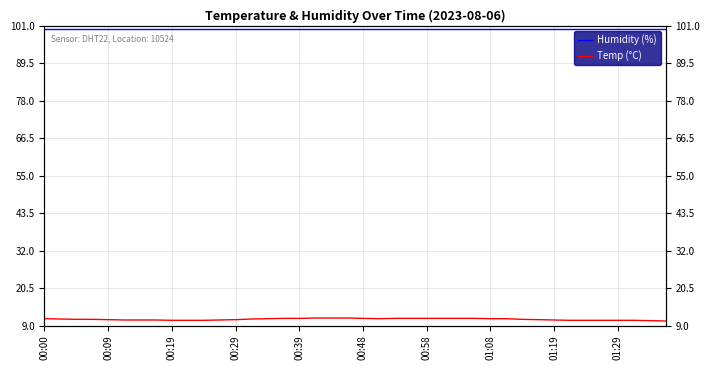

Reading right to left, what are all the values shown in this chart?

Humidity (%): 99.9	99.9	99.9	99.9	99.9	99.9	99.9	99.9	99.9	99.9	99.9	99.9	99.9	99.9	99.9	99.9	99.9	99.9	99.9	99.9	99.9	99.9	99.9	99.9	99.9	99.9	99.9	99.9	99.9	99.9	99.9	99.9	99.9	99.9	99.9	99.9	99.9	99.9	99.9	99.9
Temp (°C): 10.4	10.5	10.6	10.6	10.6	10.6	10.6	10.7	10.8	10.9	11.1	11.1	11.2	11.2	11.2	11.2	11.2	11.2	11.1	11.2	11.3	11.3	11.3	11.2	11.2	11.1	11.0	10.8	10.7	10.6	10.6	10.6	10.7	10.7	10.7	10.8	10.9	10.9	11.0	11.1